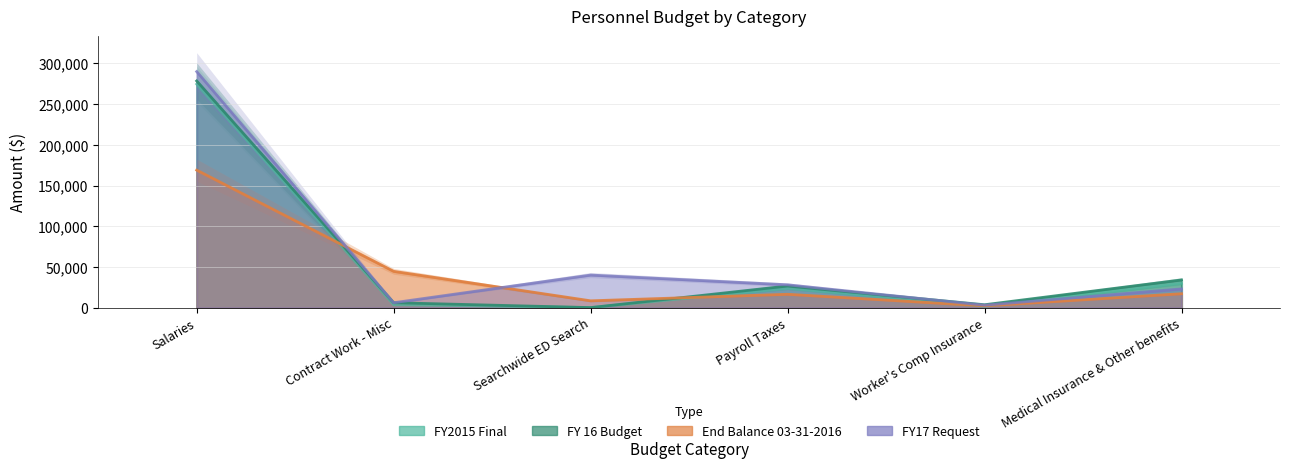

At which category is the sum across all series the highest?

Salaries